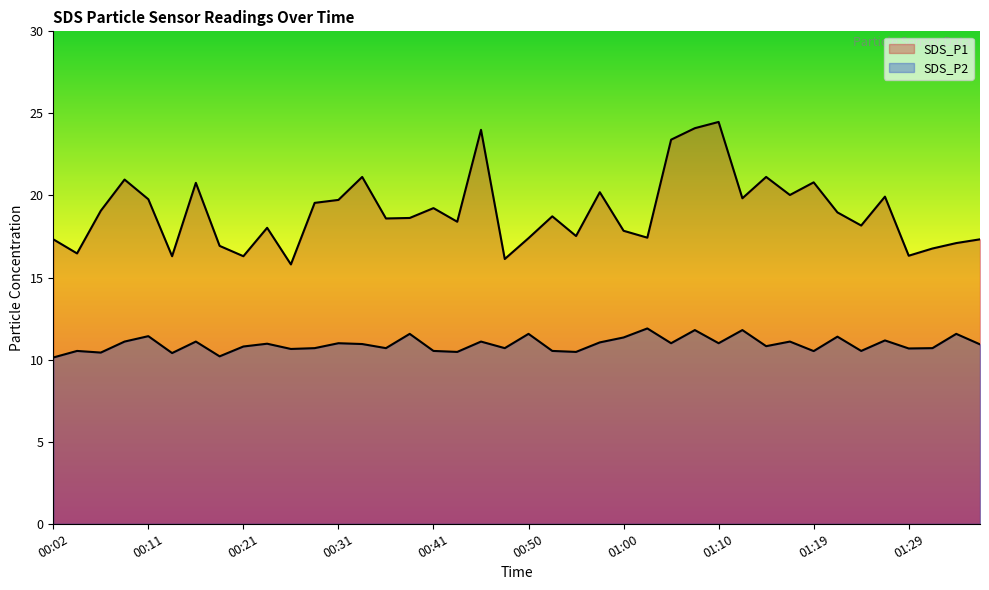

How many categories are shown in the chart?

40